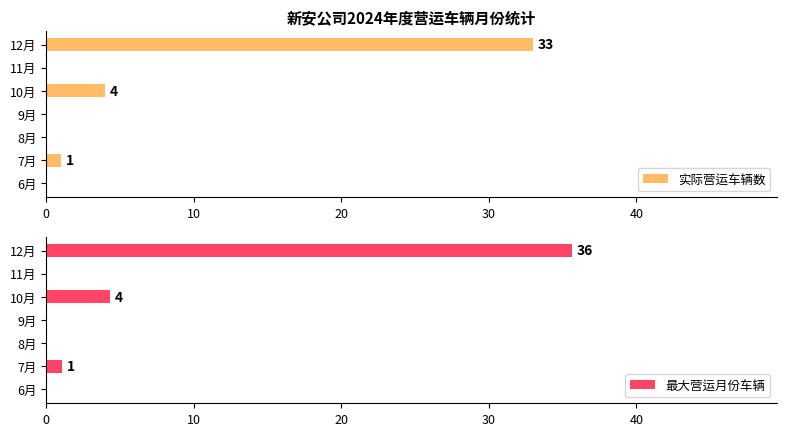

How many data points does each series have?

7